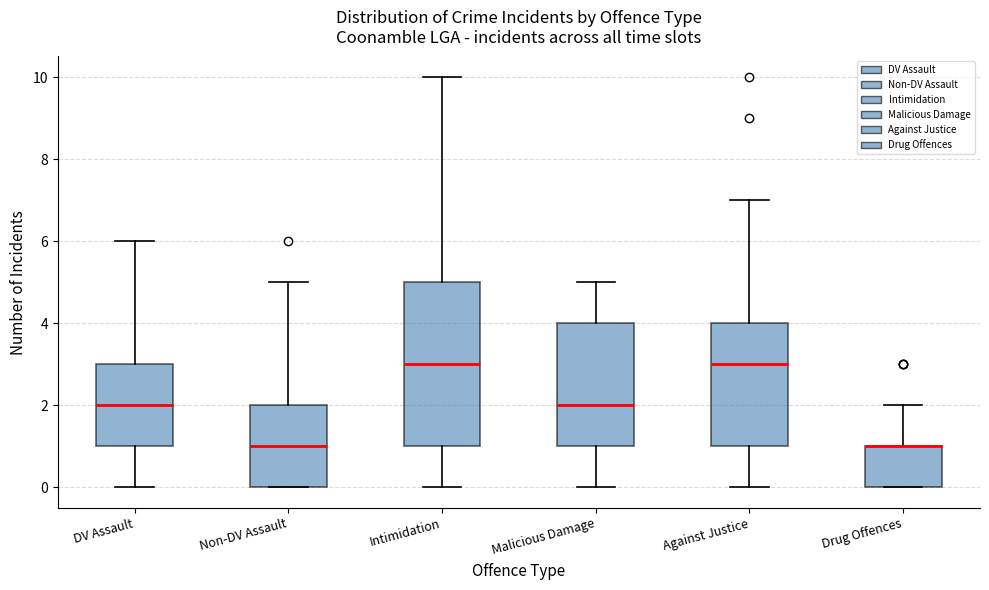

Where does the upper whisker of the box for Malicious Damage end on the y-axis? The values are not printed on the chart, so give them approximately, as read against the axis.

5